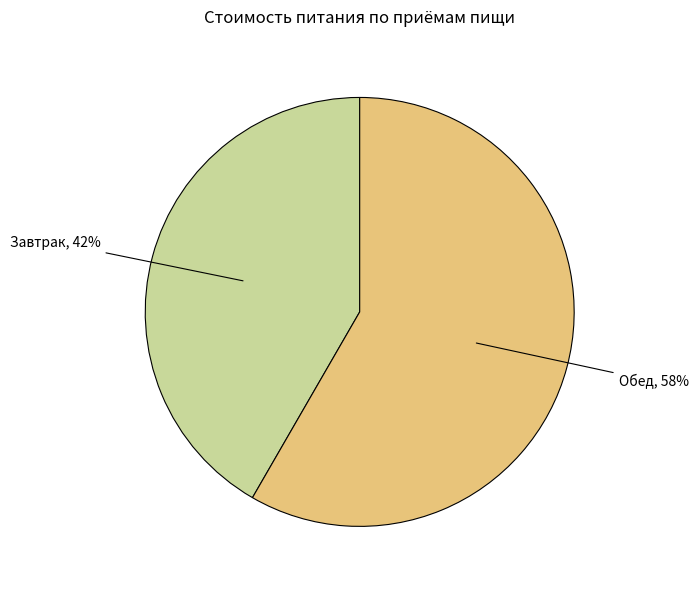

Is there a majority slice in this chart?

Yes